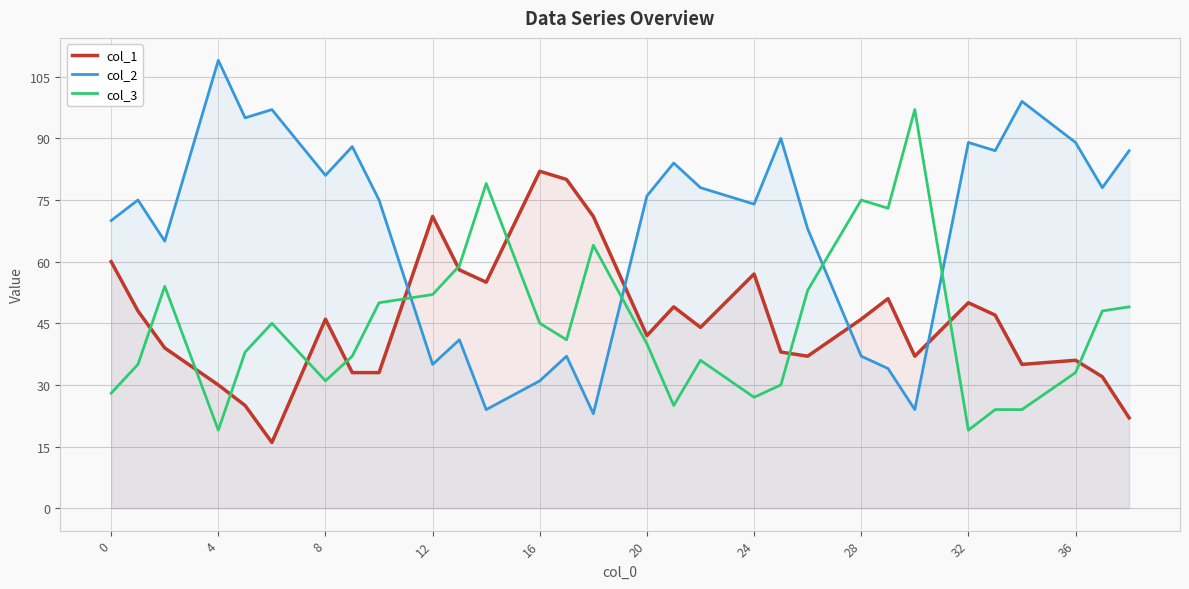

How many distinct data groups are displayed?

3